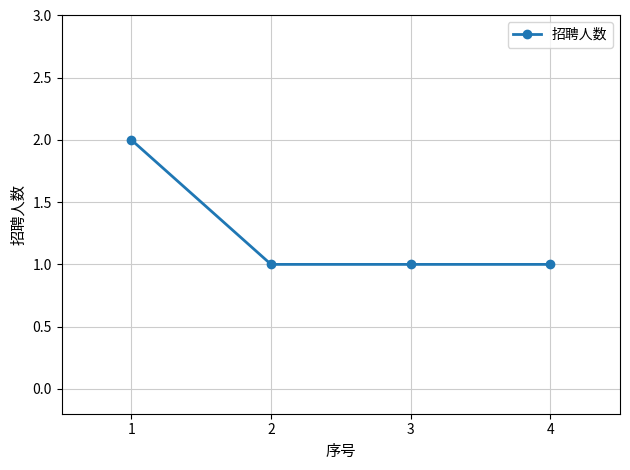

Does the chart display data point markers on the line(s)?

Yes